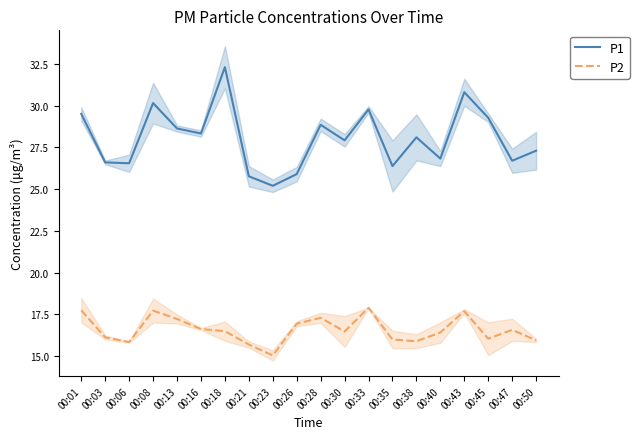

In P1, how many points are higher than both neighbors (excluding endpoints)?

6